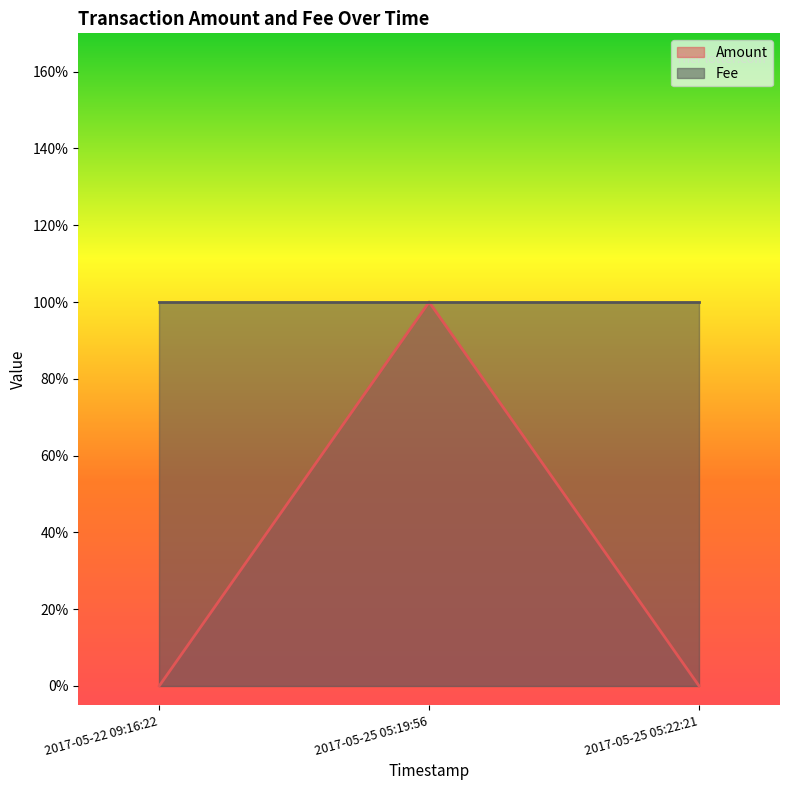

Read the value at 2017-05-25 05:19:56.

1